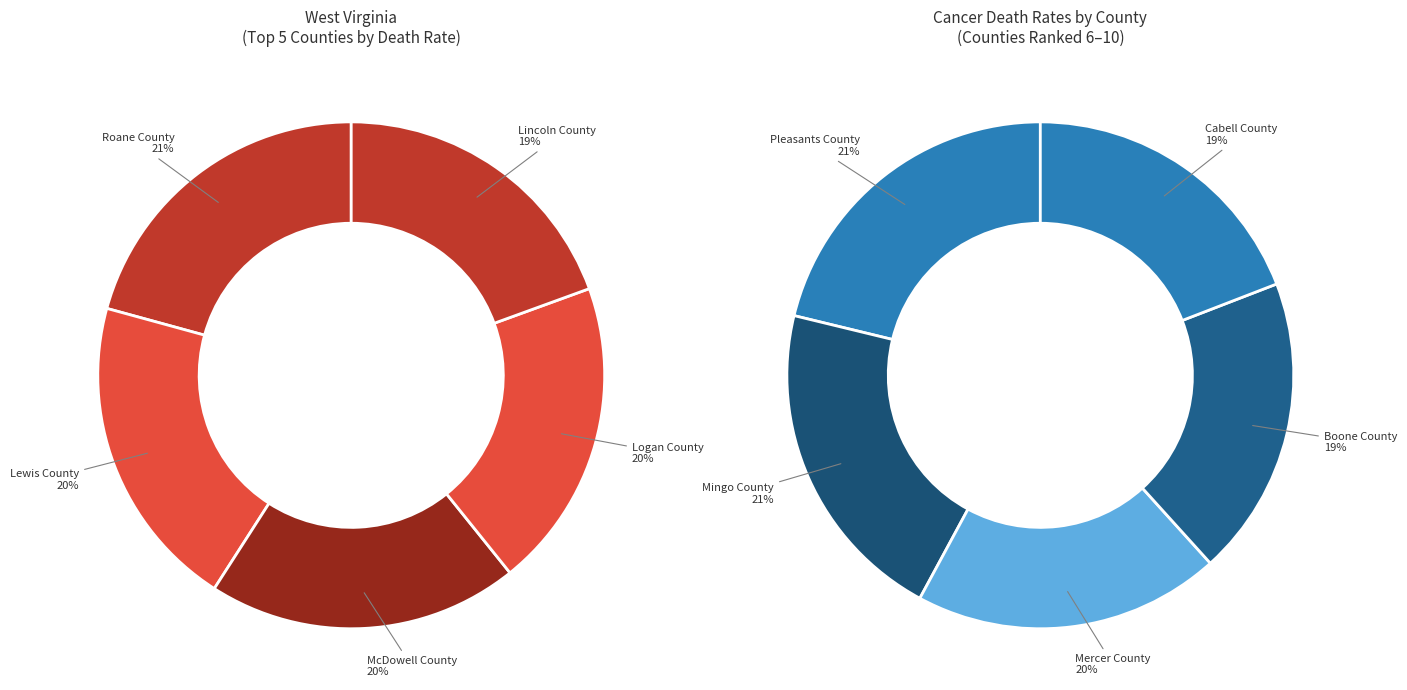

To the nearest percent, what is the difference between the largest and smallest slice percentages?

2%